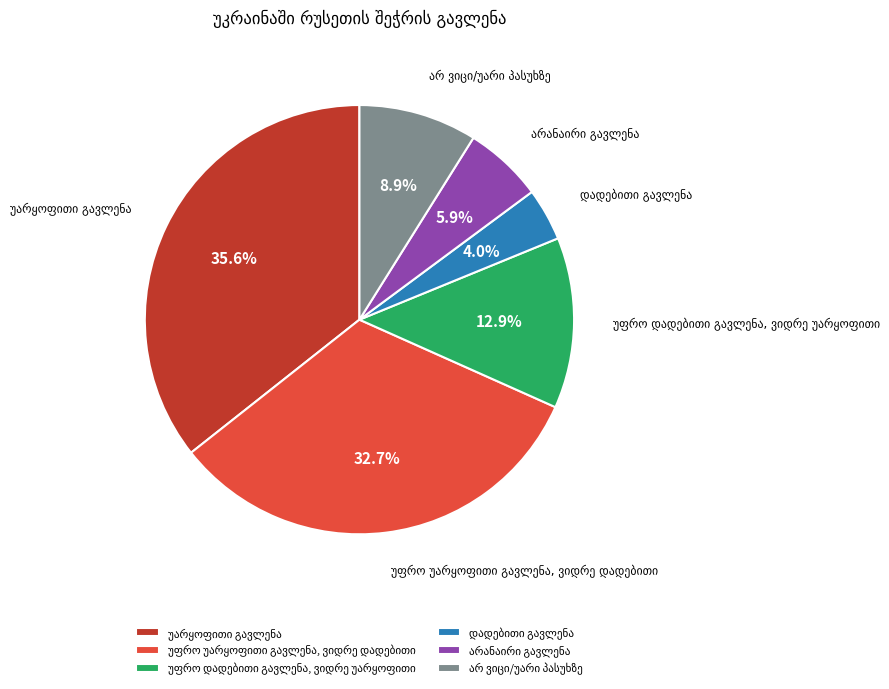

Is there a majority slice in this chart?

No